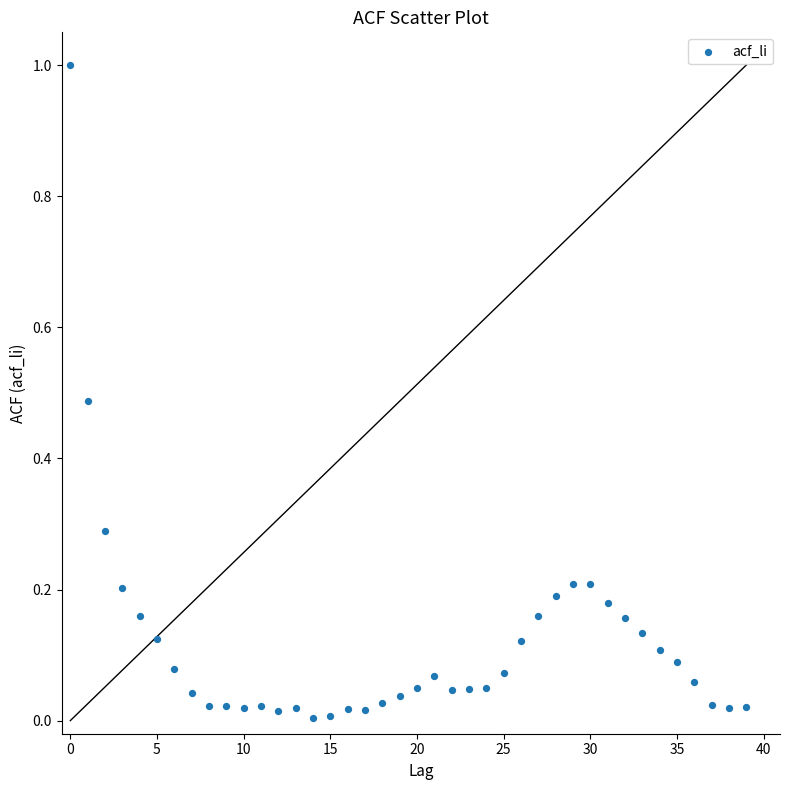

What is the range of Y values (max minus min)?

1.0